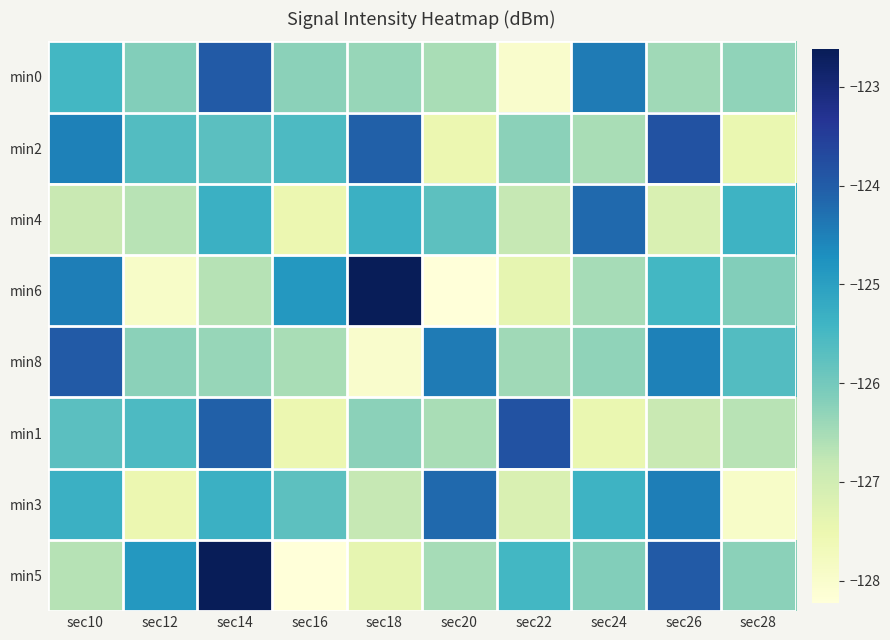

Reading left to right, what are all the values shown in this chart?

min0: sec10=-125.5	sec12=-126.2	sec14=-124.0	sec16=-126.2	sec18=-126.4	sec20=-126.5	sec22=-128.0	sec24=-124.4	sec26=-126.4	sec28=-126.3
min2: sec10=-124.5	sec12=-125.6	sec14=-125.7	sec16=-125.6	sec18=-124.1	sec20=-127.5	sec22=-126.2	sec24=-126.5	sec26=-123.8	sec28=-127.5
min4: sec10=-126.9	sec12=-126.7	sec14=-125.3	sec16=-127.5	sec18=-125.3	sec20=-125.7	sec22=-126.8	sec24=-124.2	sec26=-127.2	sec28=-125.4
min6: sec10=-124.5	sec12=-127.9	sec14=-126.7	sec16=-124.9	sec18=-122.6	sec20=-128.2	sec22=-127.4	sec24=-126.5	sec26=-125.5	sec28=-126.2
min8: sec10=-124.0	sec12=-126.2	sec14=-126.4	sec16=-126.5	sec18=-128.0	sec20=-124.4	sec22=-126.4	sec24=-126.3	sec26=-124.5	sec28=-125.6
min1: sec10=-125.7	sec12=-125.6	sec14=-124.1	sec16=-127.5	sec18=-126.2	sec20=-126.5	sec22=-123.8	sec24=-127.5	sec26=-126.9	sec28=-126.7
min3: sec10=-125.3	sec12=-127.5	sec14=-125.3	sec16=-125.7	sec18=-126.8	sec20=-124.2	sec22=-127.2	sec24=-125.4	sec26=-124.5	sec28=-127.9
min5: sec10=-126.7	sec12=-124.9	sec14=-122.6	sec16=-128.2	sec18=-127.4	sec20=-126.5	sec22=-125.5	sec24=-126.2	sec26=-124.0	sec28=-126.2